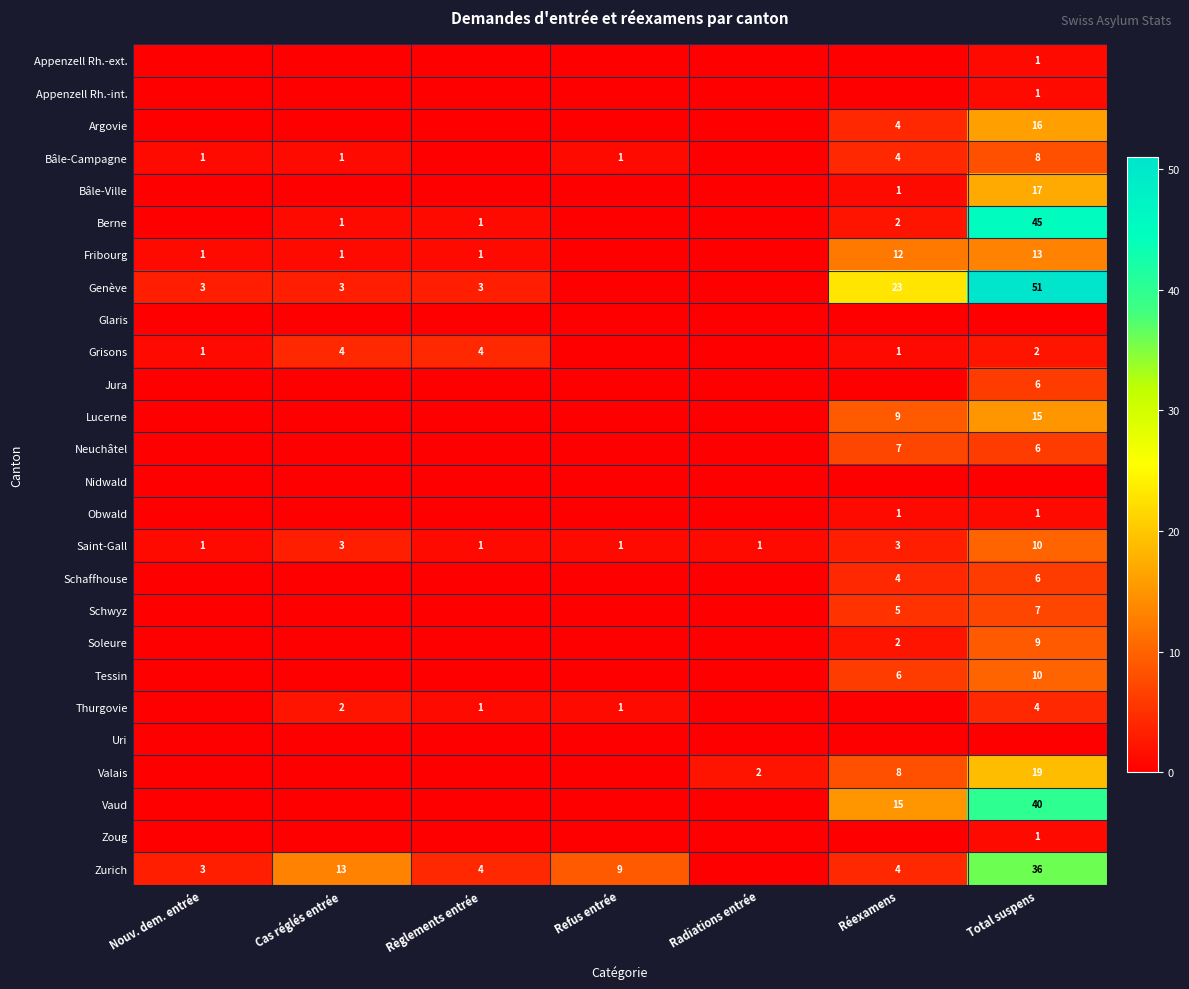

What is the sum of the Neuchâtel values at Réexamens and Total suspens?

13